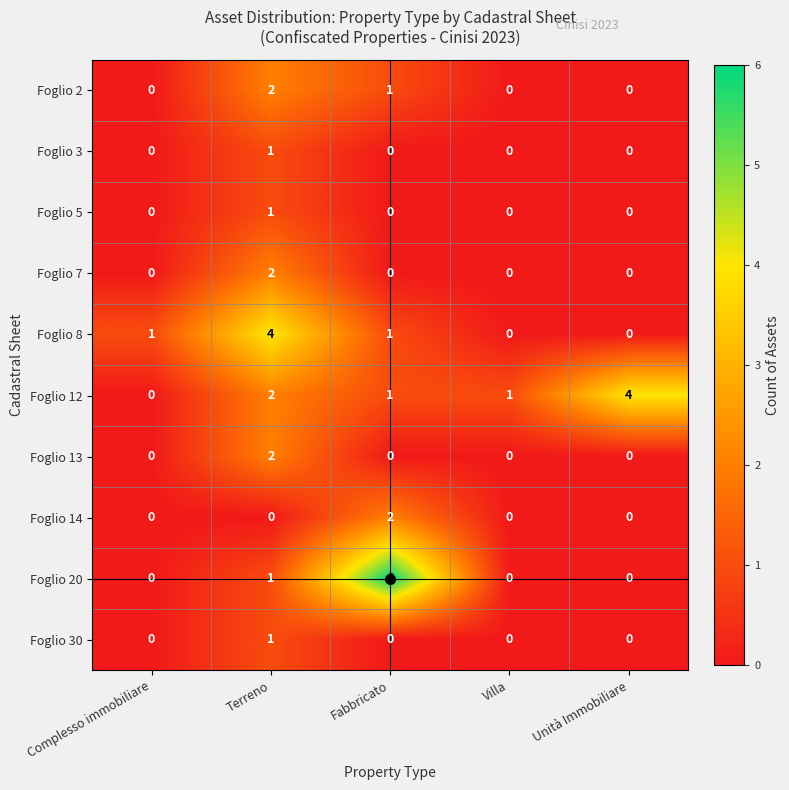

At which label is Foglio 20 closest to 3?

Terreno